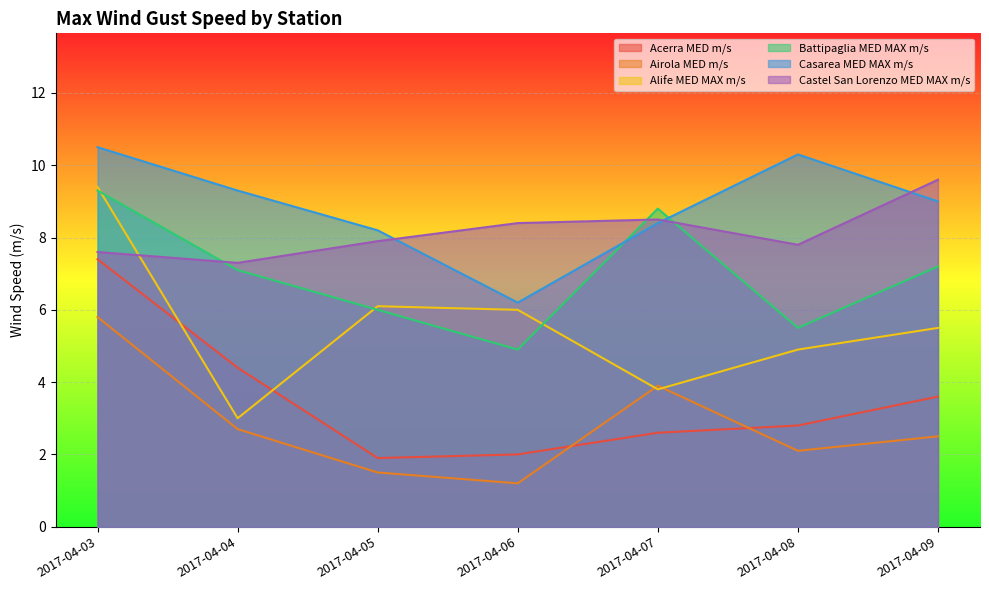

What is the difference between the second highest and minimum values in the Casarea MED MAX m/s series?

4.1